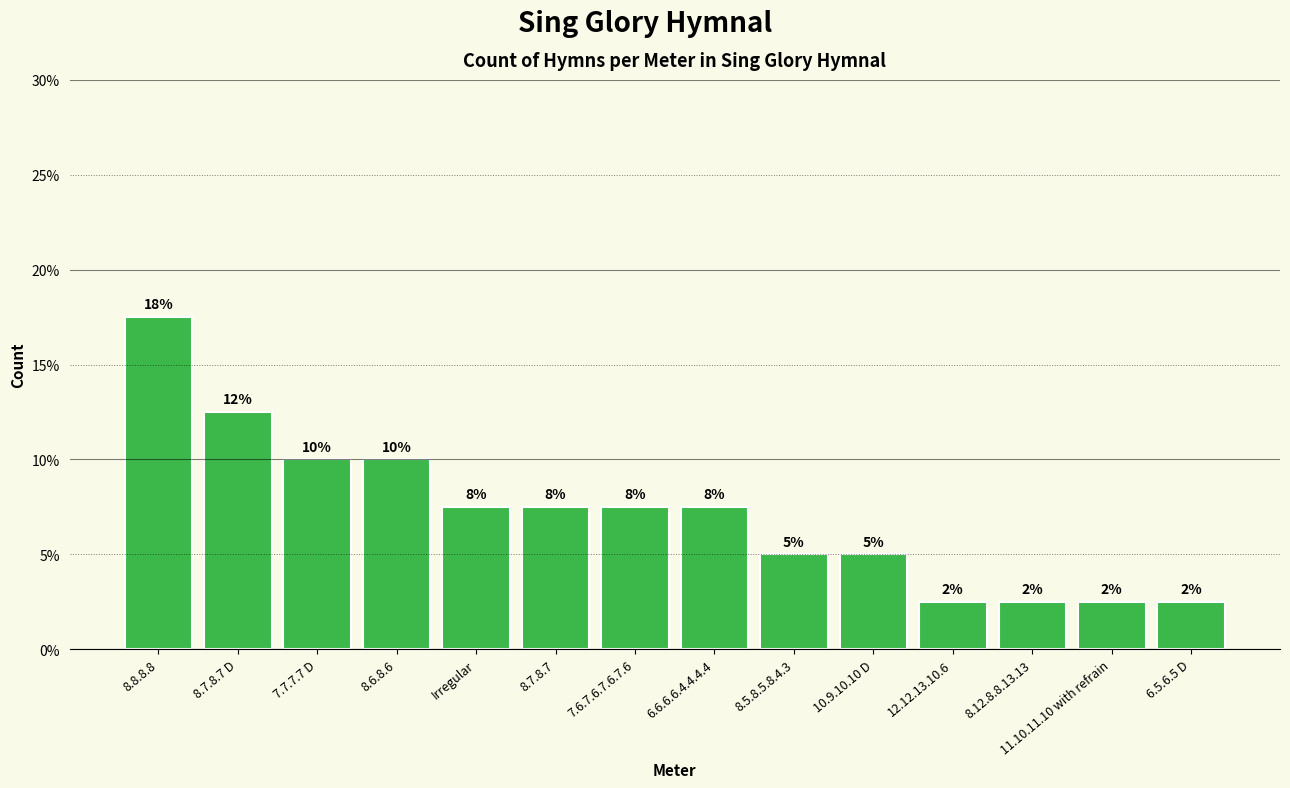

What is the difference between the maximum and minimum values?

15.0